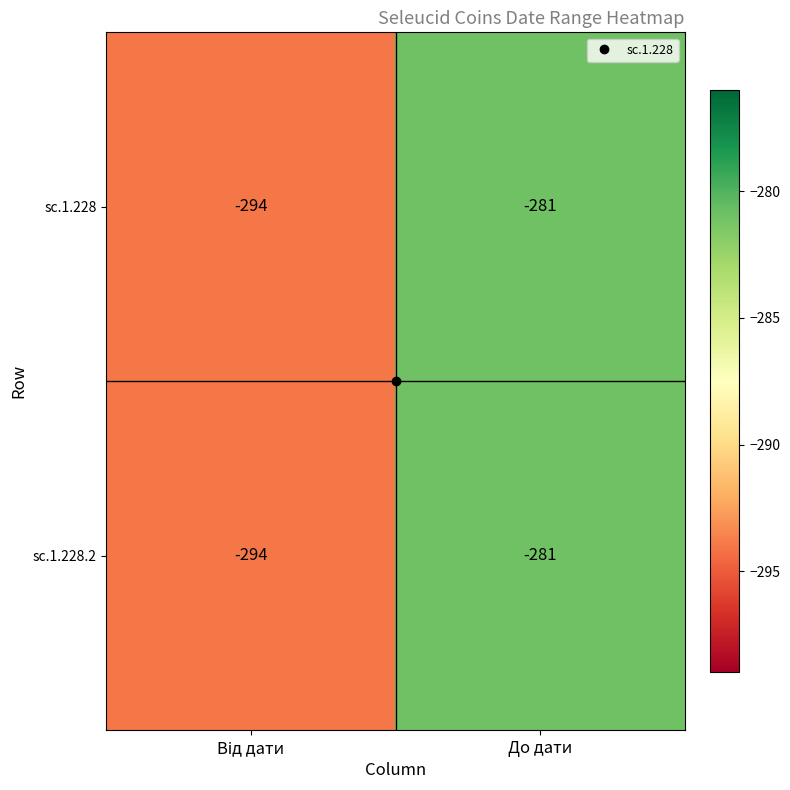

What is the difference between the maximum and minimum values in the sc.1.228 series?

13